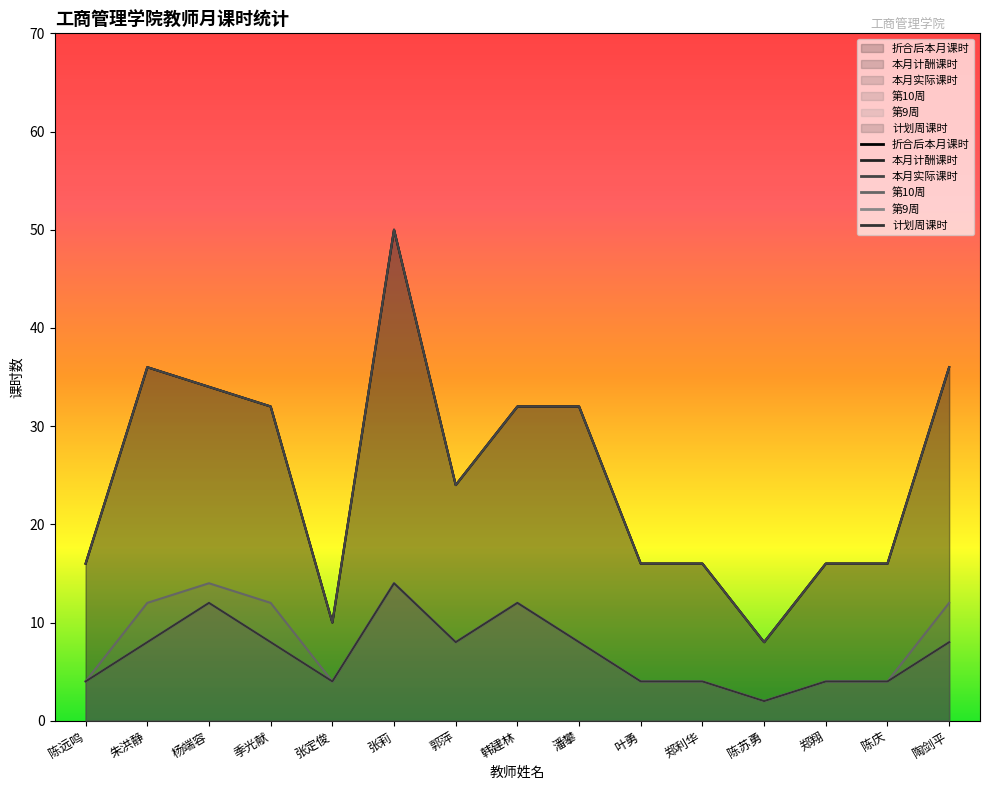

Reading left to right, transcribe all the data shown in this chart.

折合后本月课时: 16	36	34	32	10	50	24	32	32	16	16	8	16	16	36
本月计酬课时: 16	36	34	32	10	50	24	32	32	16	16	8	16	16	36
本月实际课时: 16	36	34	32	10	50	24	32	32	16	16	8	16	16	36
第10周: 4	12	14	12	4	14	8	12	8	4	4	2	4	4	12
第9周: 4	8	12	8	4	14	8	12	8	4	4	2	4	4	8
计划周课时: 4	8	12	8	4	14	8	12	8	4	4	2	4	4	8